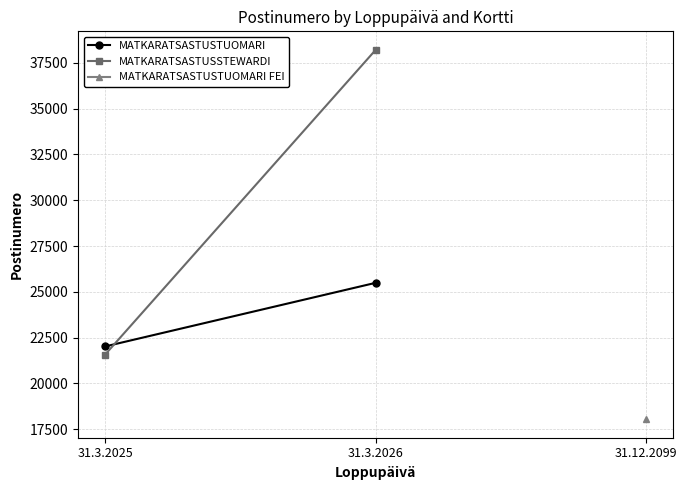

Is the value of MATKARATSASTUSSTEWARDI at 31.3.2025 greater than the value of MATKARATSASTUSTUOMARI at 31.3.2026?

No